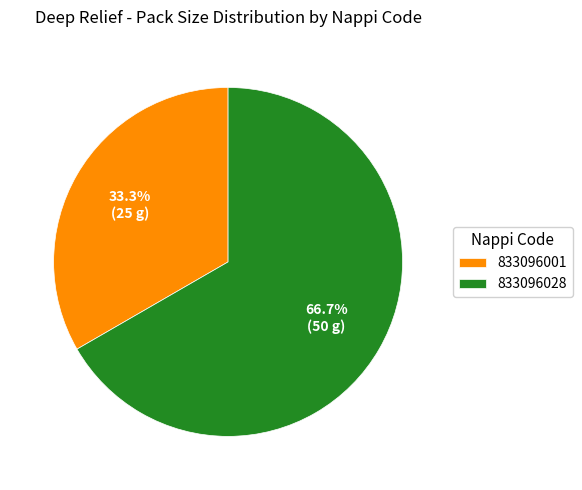

To the nearest percent, what is the combined percentage of 833096001 and 833096028?

100%